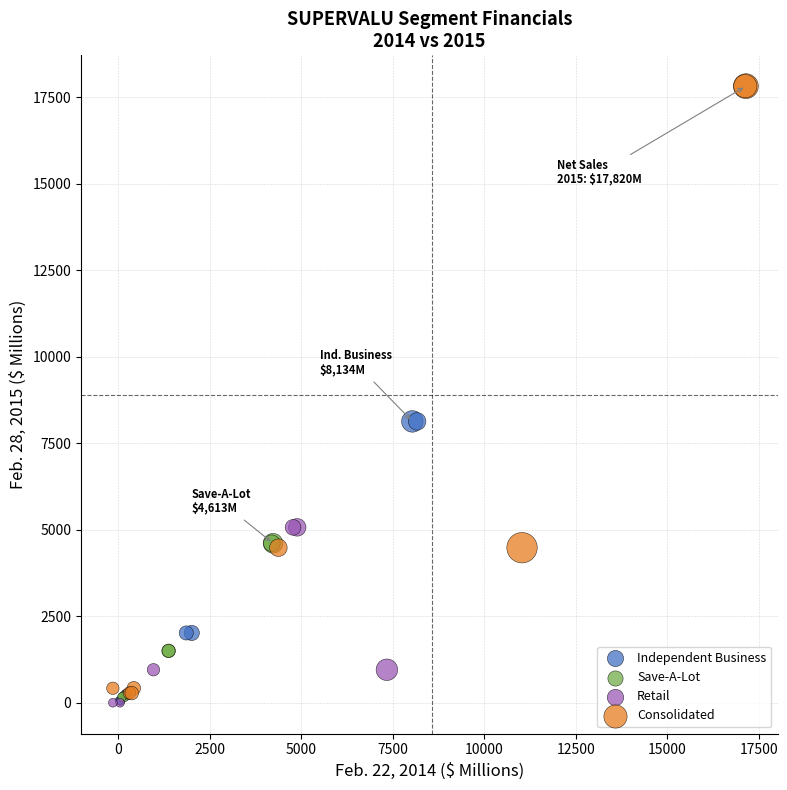

Which series has the widest spread of Y values?

Consolidated